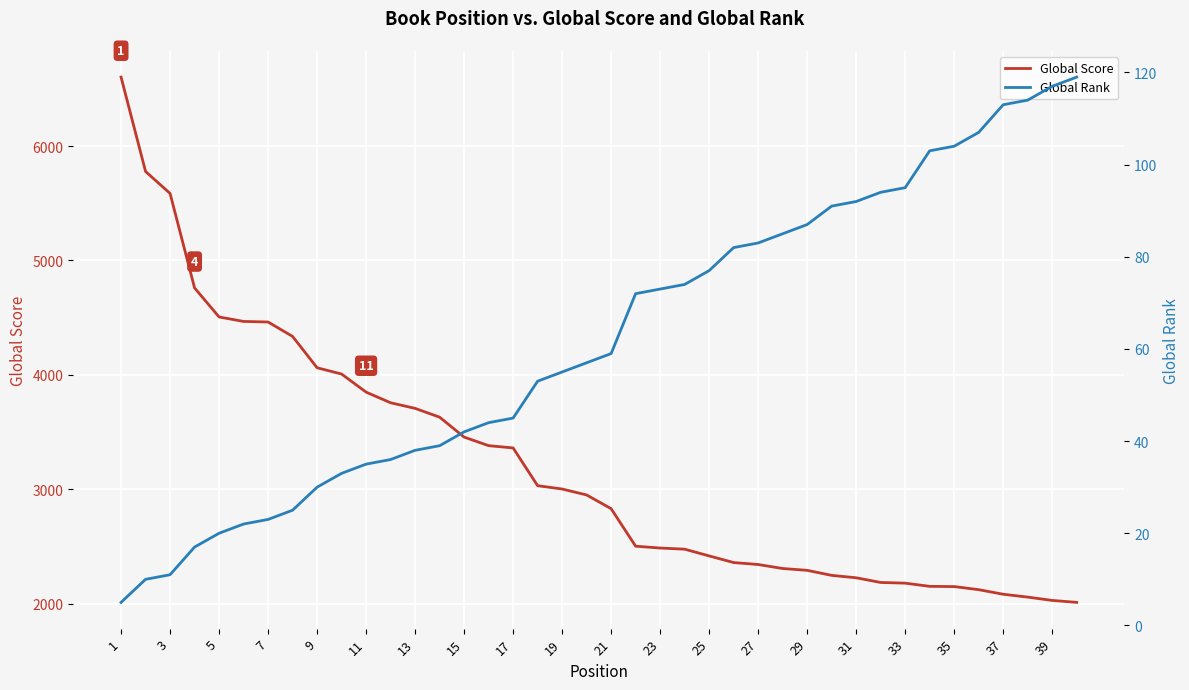

What value does the Global Score series have at 33, to the nearest 50?

2200